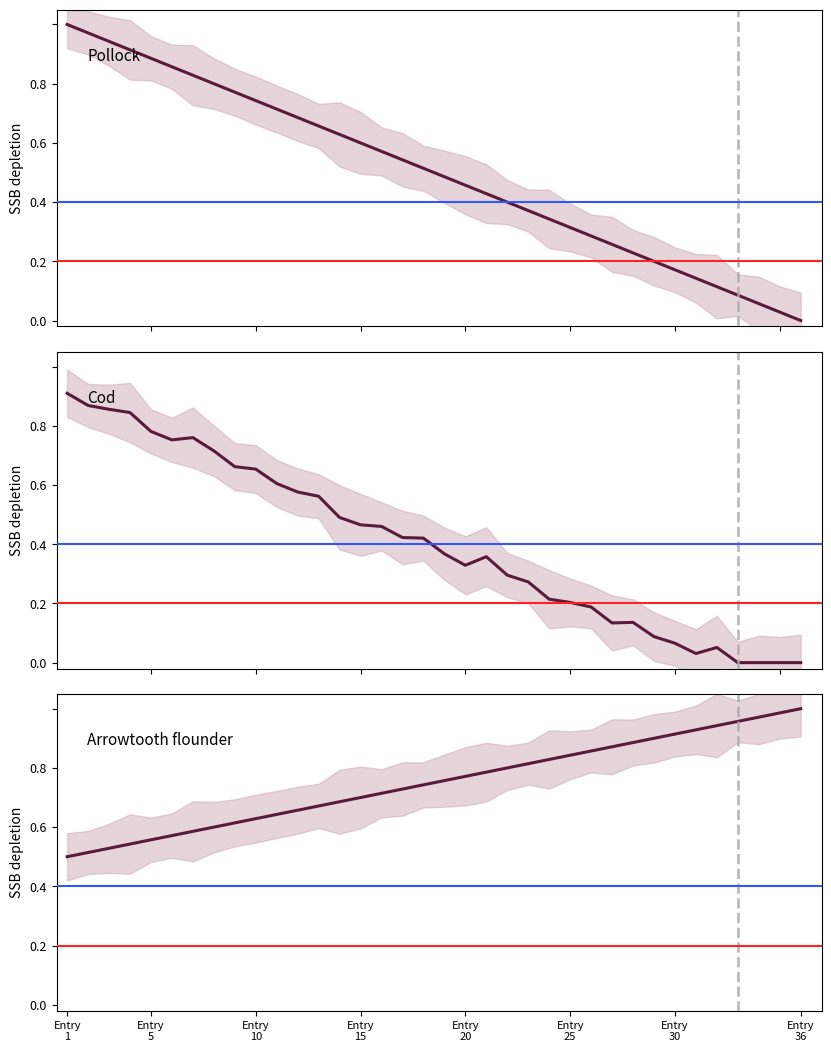

Count the number of data series in this chart.

3